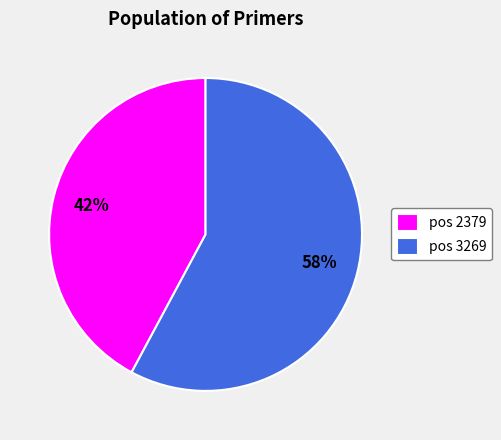

To the nearest percent, what is the difference between the pos 2379 and pos 3269 slice percentages?

16%